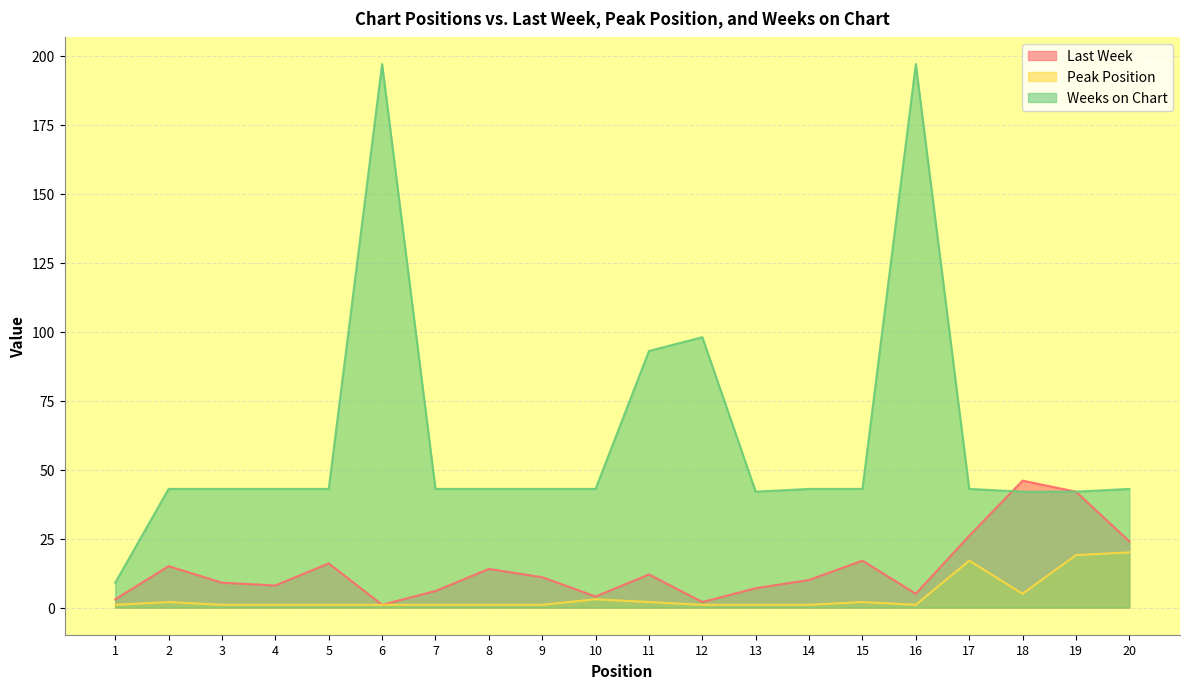

What is the value of the Last Week point at the 5th from the left?

16